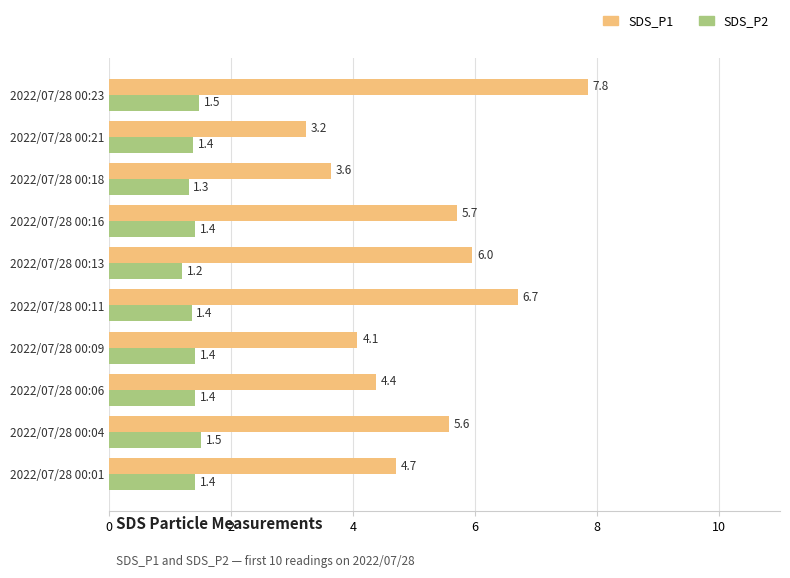

What is the smallest value displayed?

1.2